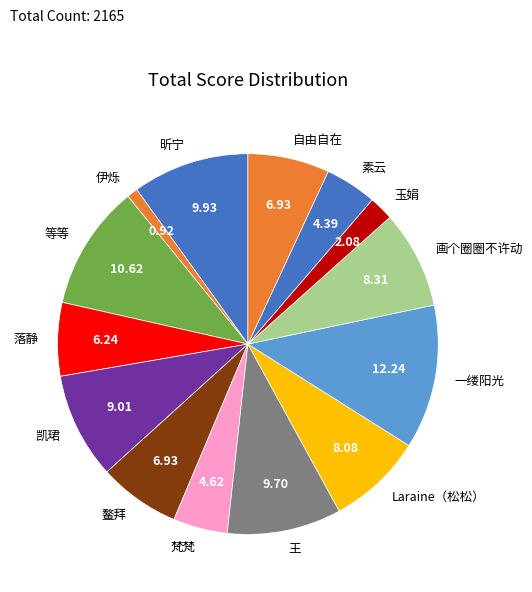

The 伊烁 slice represents 7% of the pie. True or false?

False